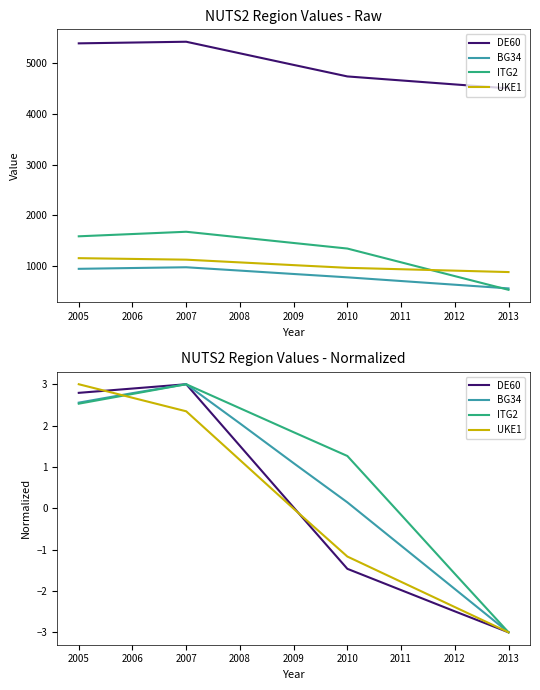

The value of DE60 at 2013 is -3.0. True or false?

True